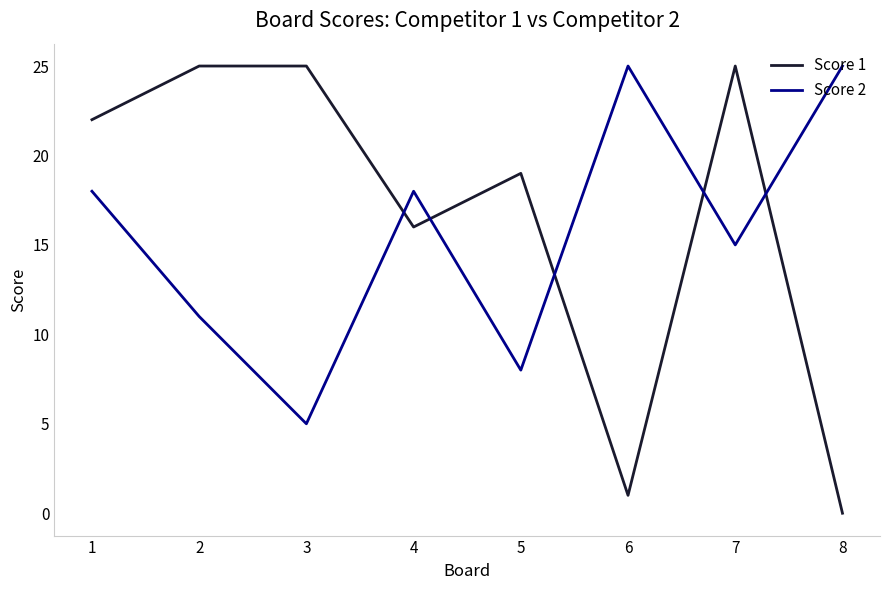

Which series has the largest range (max minus min)?

Score 1